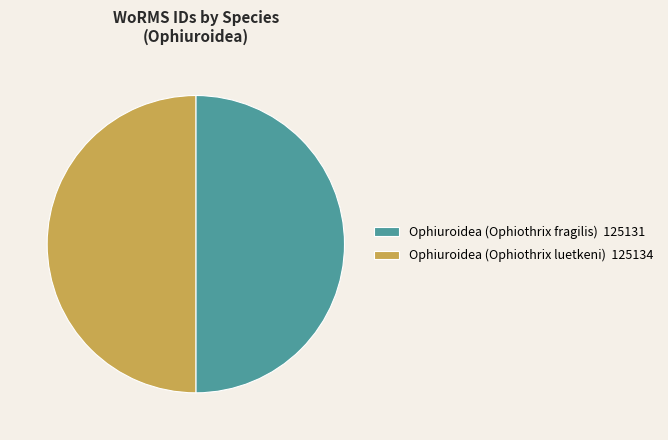

How many slices are in this pie chart?

2